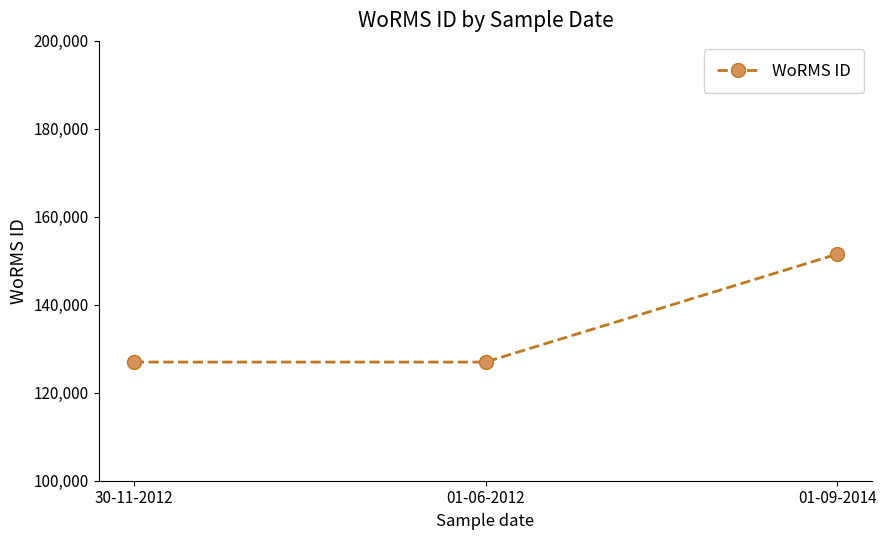

Count the number of data series in this chart.

1